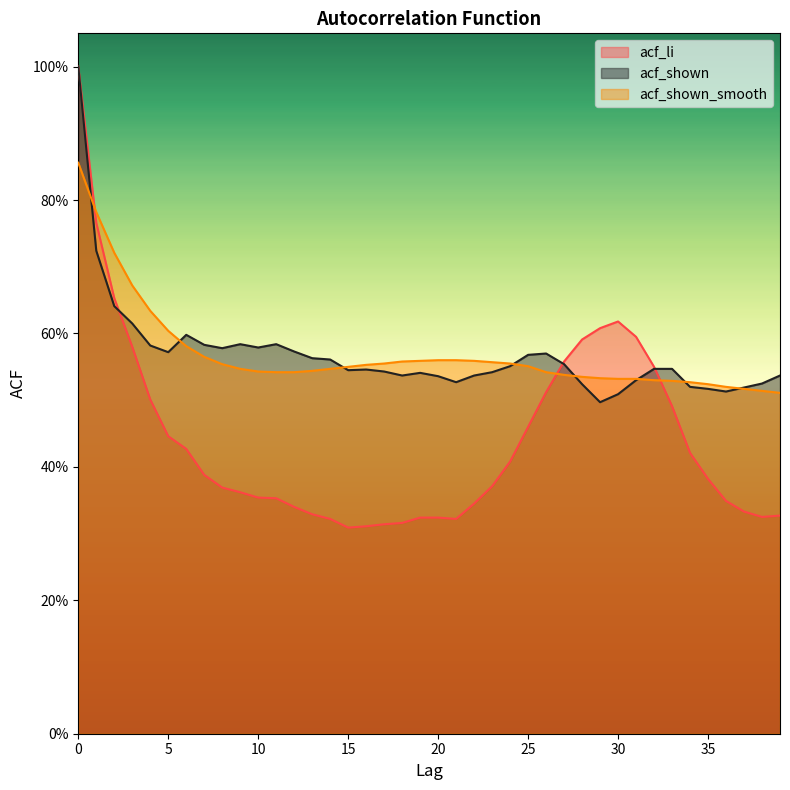

Rank the series by their maximum value, from lowest to highest.

acf_shown_smooth, acf_li, acf_shown